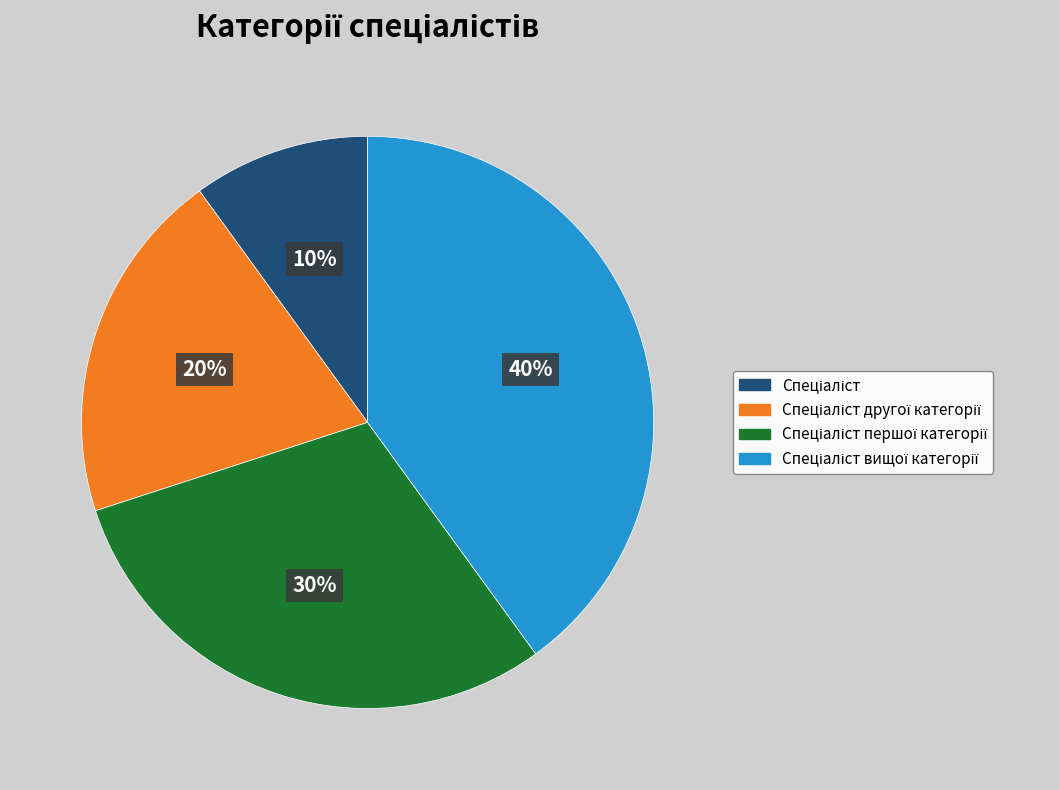

Is there any slice that represents more than half of the pie?

No